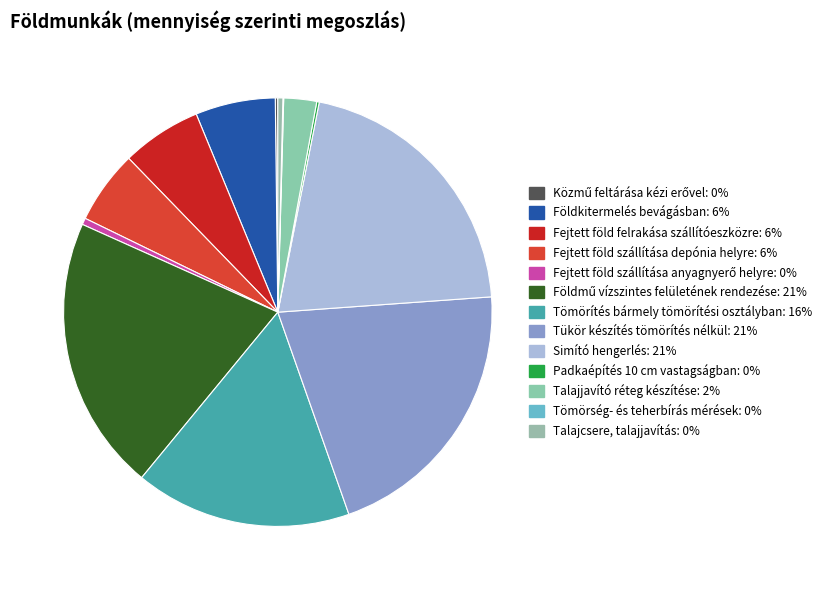

The Talajcsere, talajjavítás slice represents 0% of the pie. True or false?

True